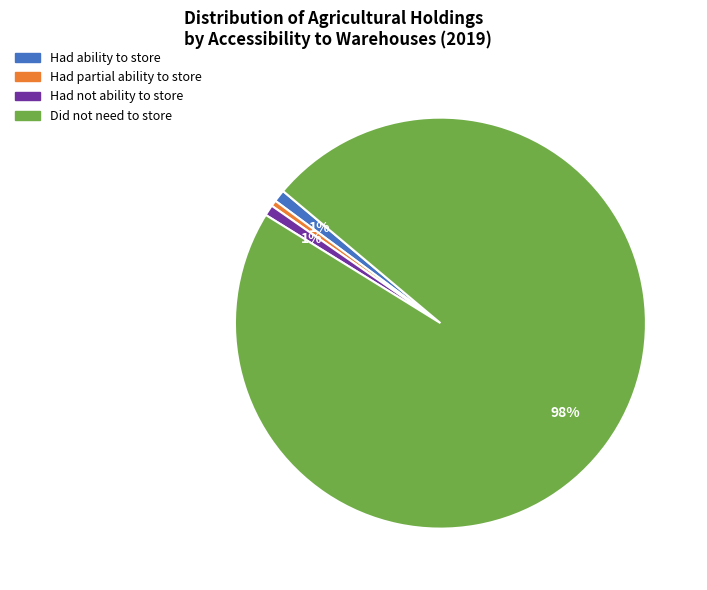

To the nearest percent, what is the average slice percentage?

25%